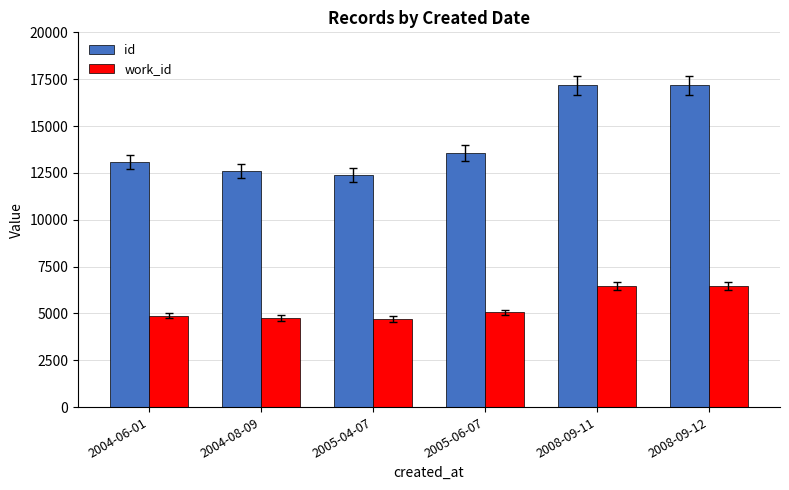

Where is id nearest to the value 14789?

2005-06-07